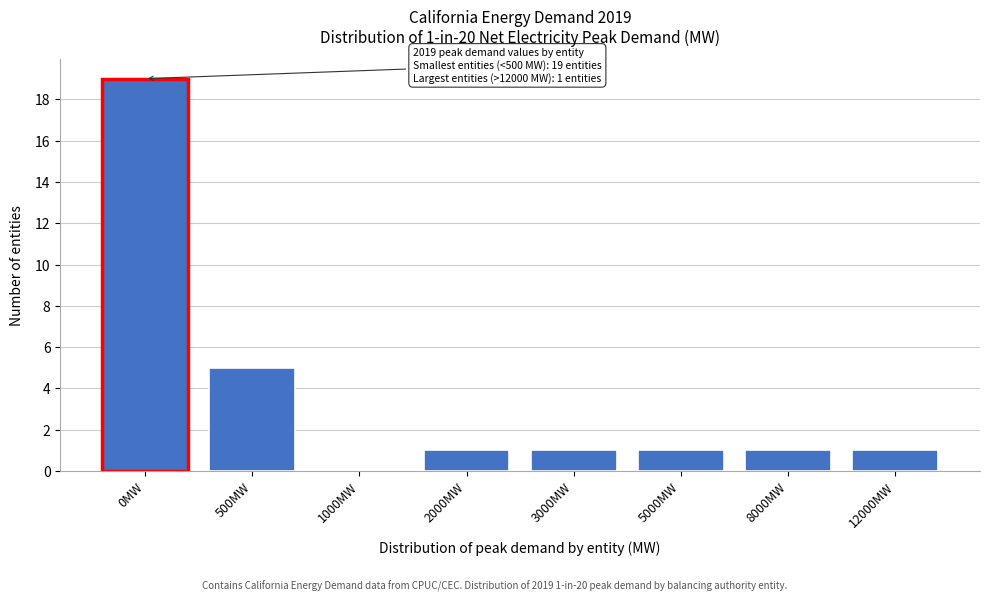

Reading right to left, what are all the values shown in this chart?

12000MW=1	8000MW=1	5000MW=1	3000MW=1	2000MW=1	1000MW=0	500MW=5	0MW=19